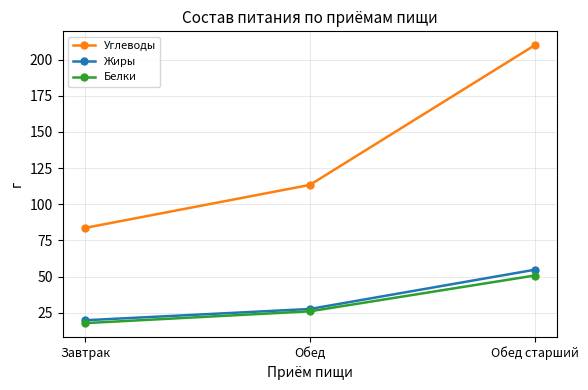

Where is Белки nearest to the value 34?

Обед